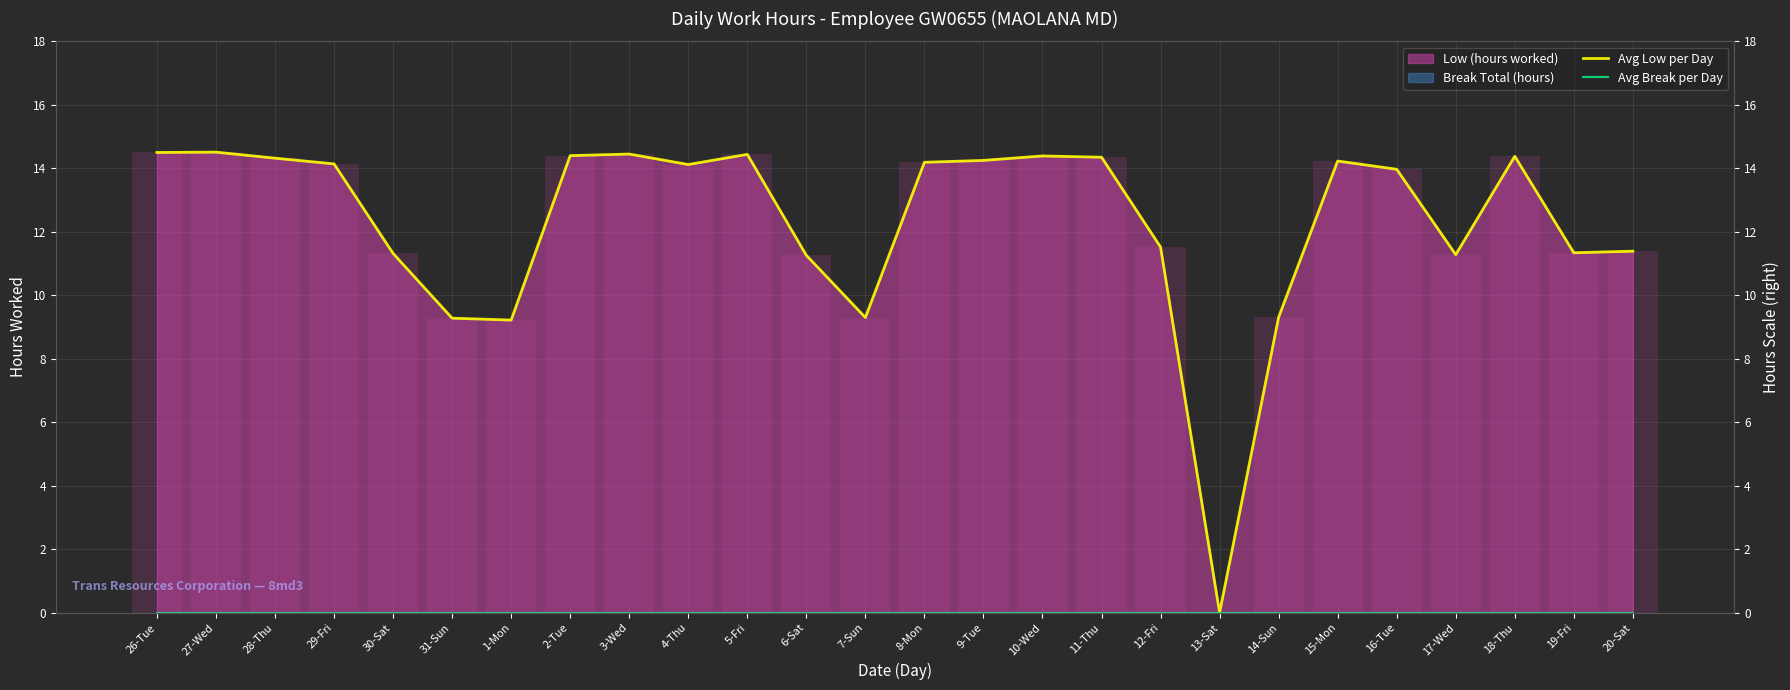

Which series changed the most between 26-Tue and 7-Sun?

Avg Low per Day